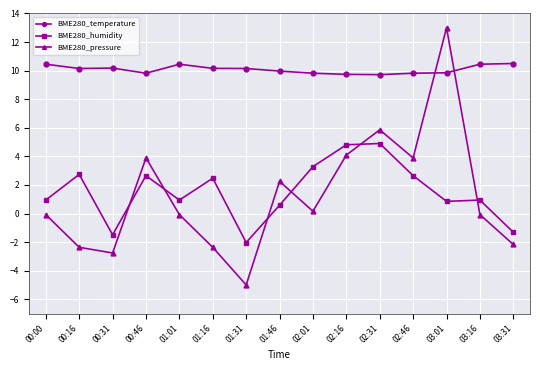

The value of BME280_pressure at 00:16 is -2.4. True or false?

True